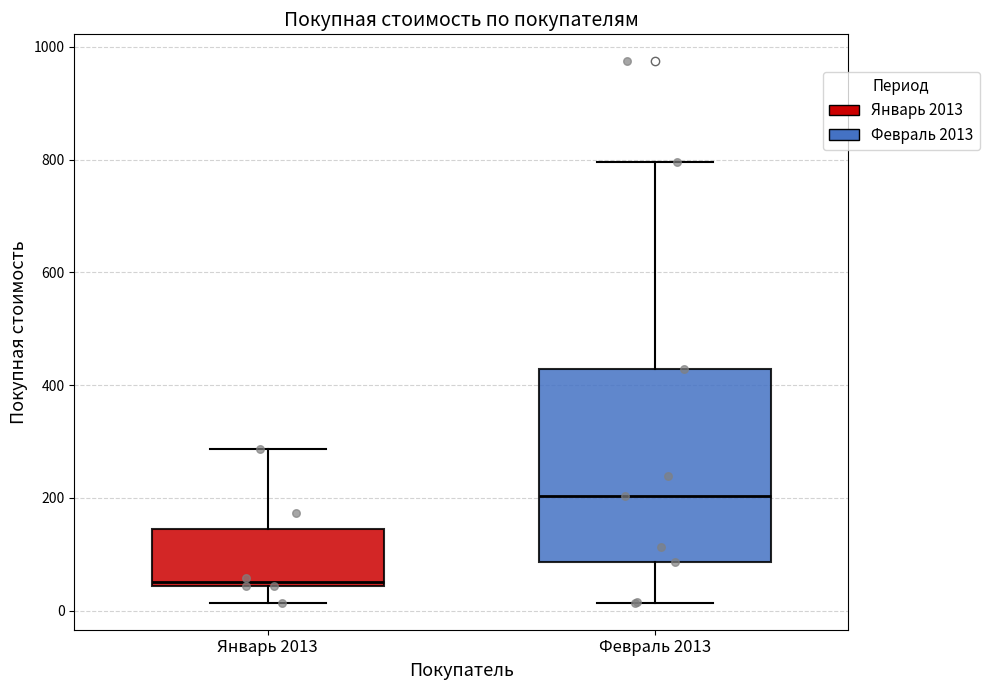

Reading left to right, read every box against the y-axis: the position of its median line, the range the box covers, and the ends of its whiskers. The values are not printed on the chart, so give them approximately, as read against the axis.

Январь 2013: median 60, box 40 to 140, whiskers 20 to 280
Февраль 2013: median 200, box 80 to 420, whiskers 20 to 800